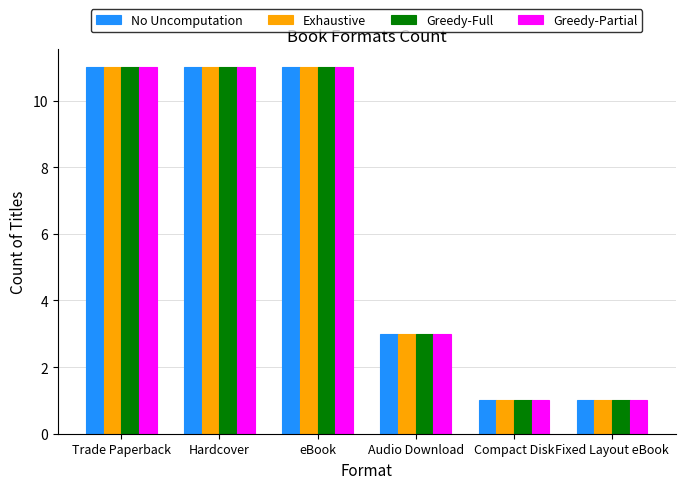

Is the value of Greedy-Full at Hardcover greater than the value of Exhaustive at Audio Download?

Yes